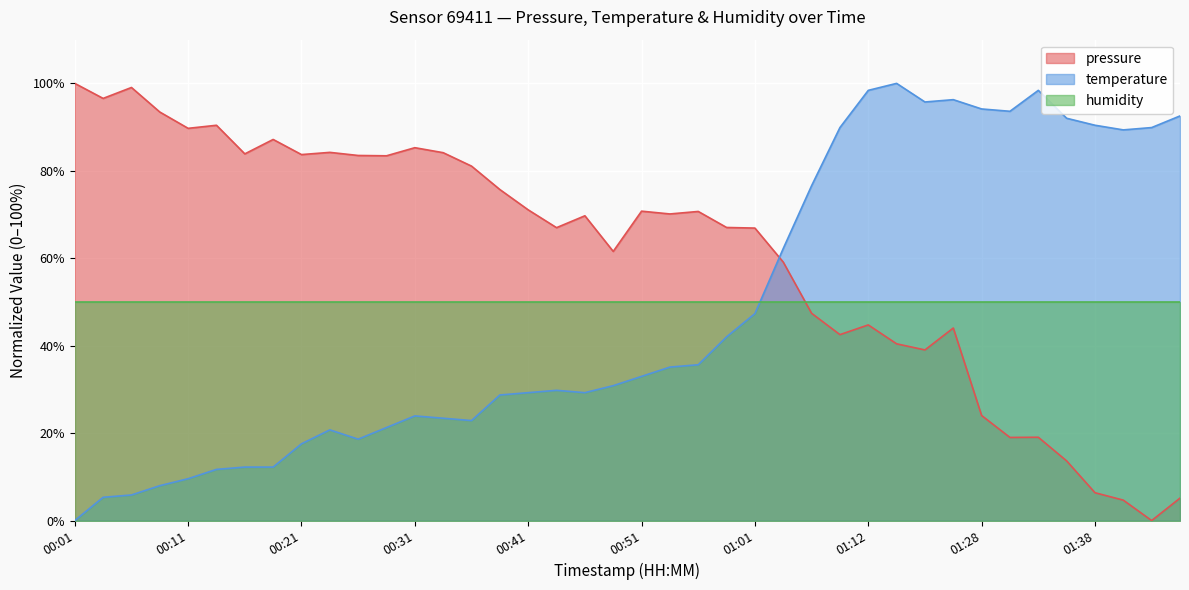

What is the spread (max minus min) of values at 01:15?

59.6